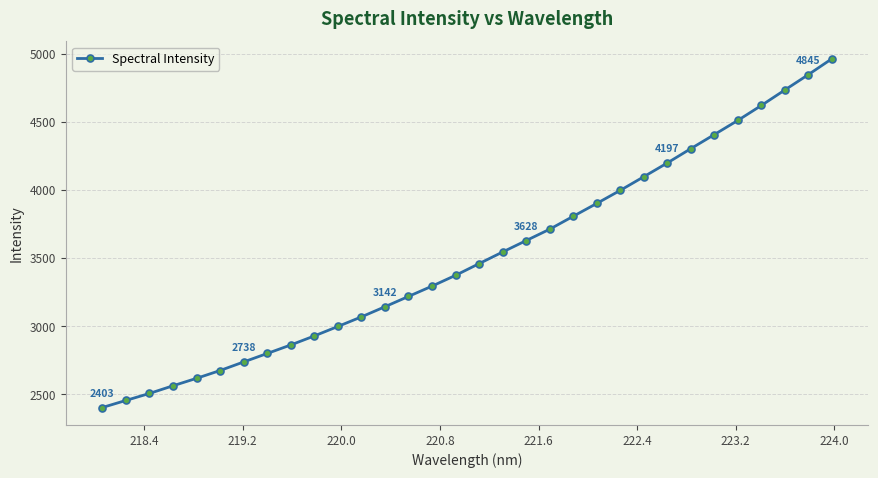

What is the value of the 15th point from the left?

3293.7